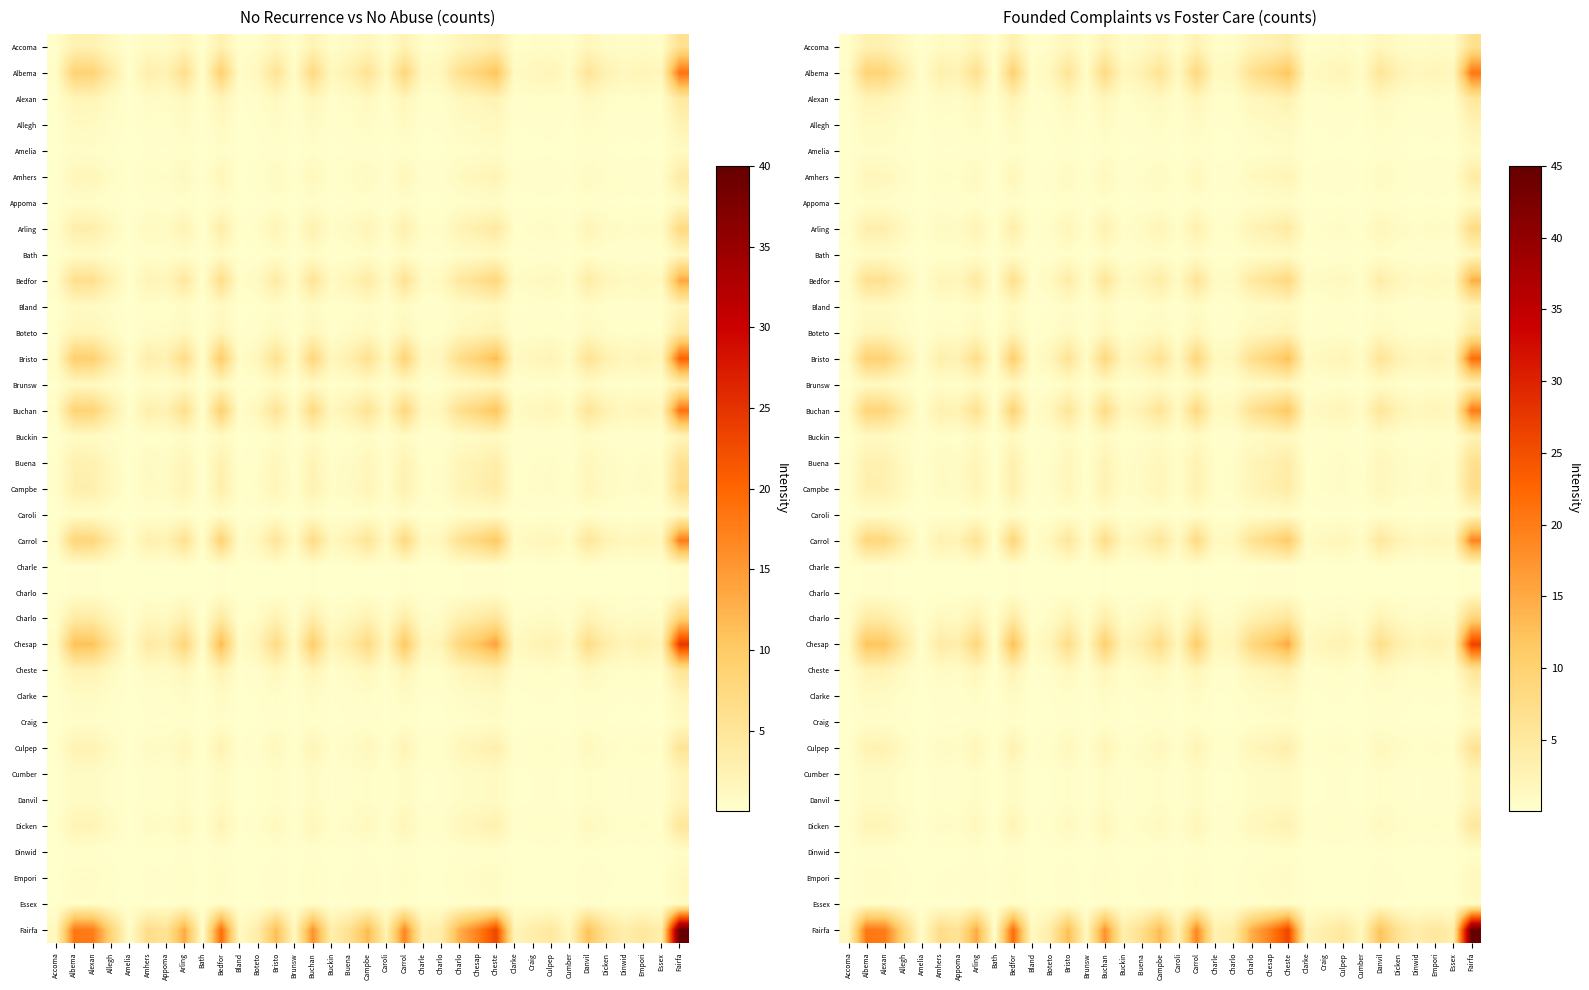

Which has a higher value, Fairfa or Arling?

Fairfa